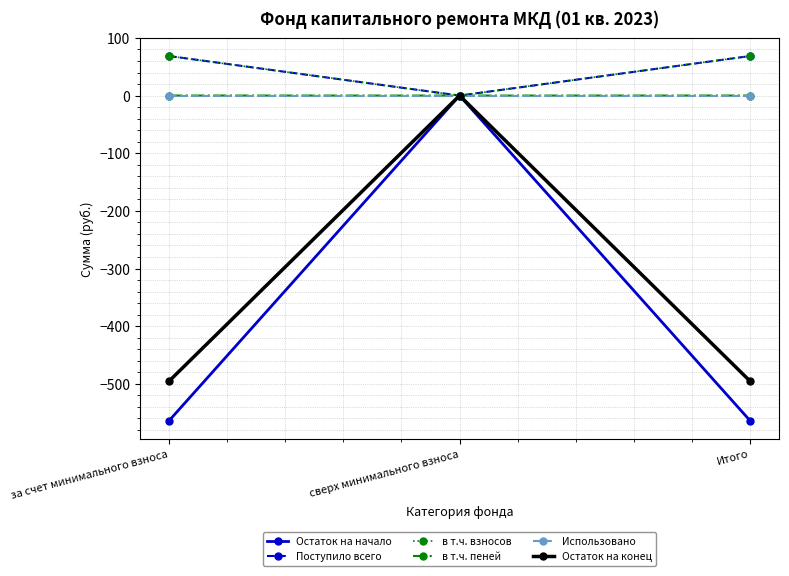

What is the label of the 1st point from the left?

за счет минимального взноса